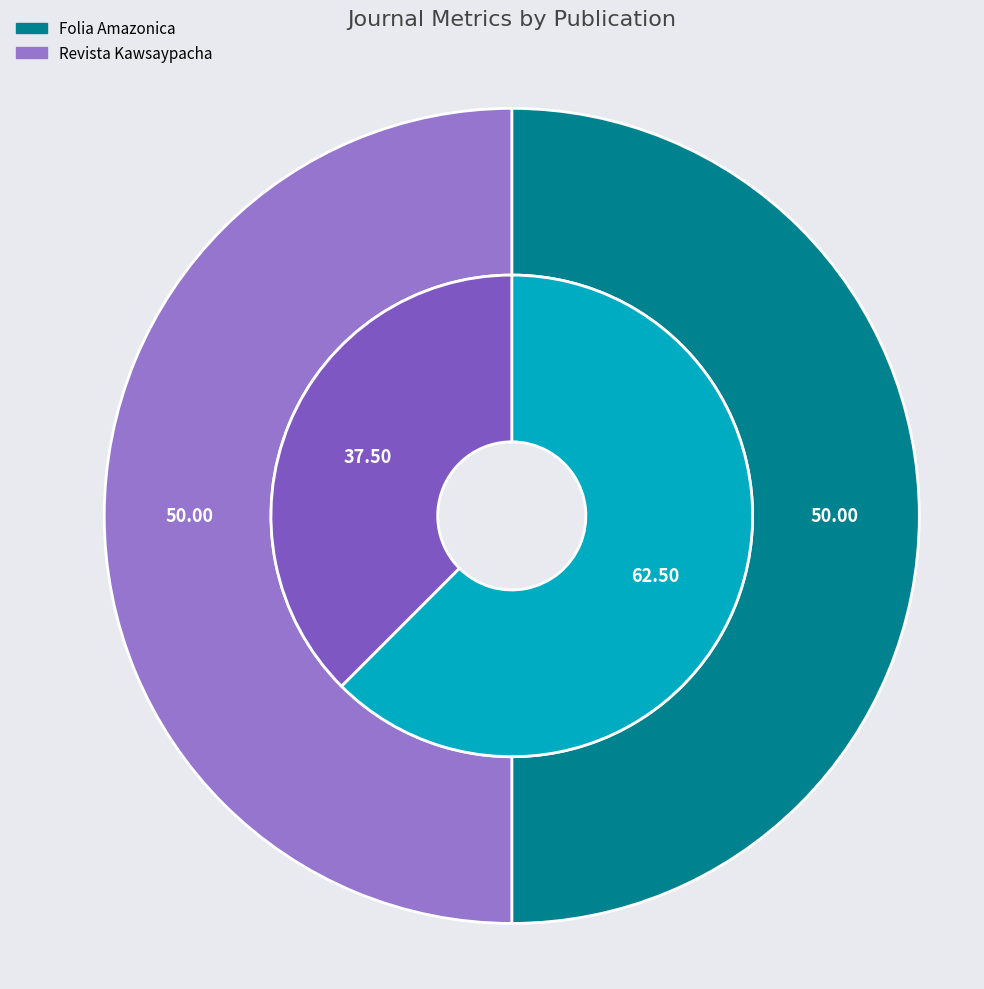

Does any single category account for the majority?

Yes